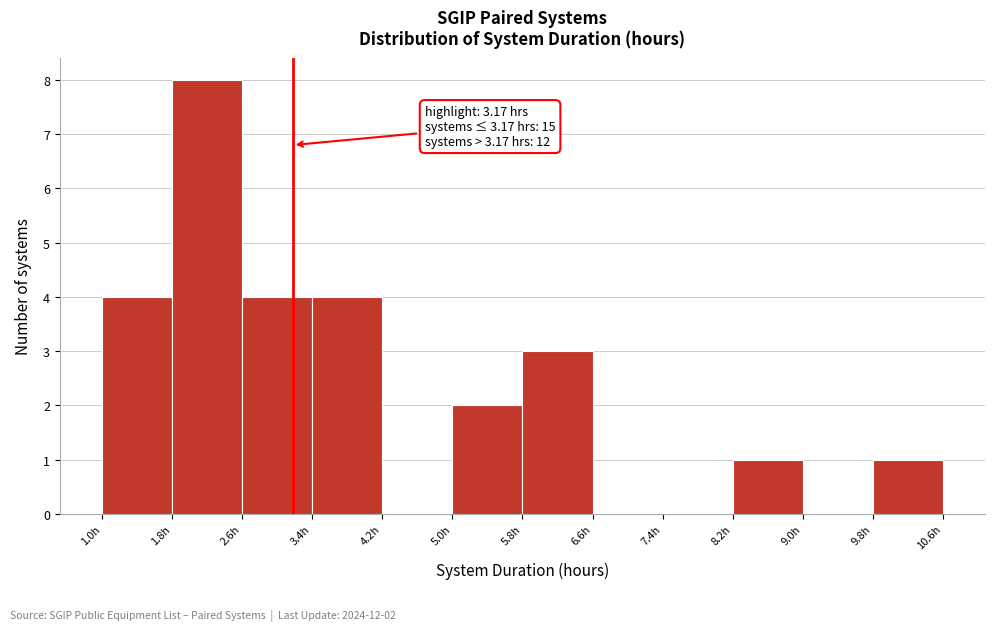

Which range on the x-axis has the tallest bar?

1.8 to 2.6